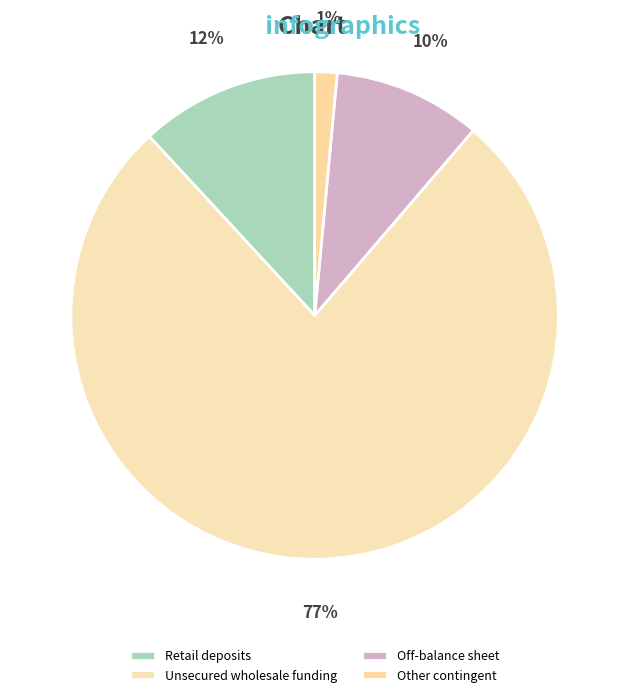

Which slice represents more than half of the pie?

Unsecured wholesale funding